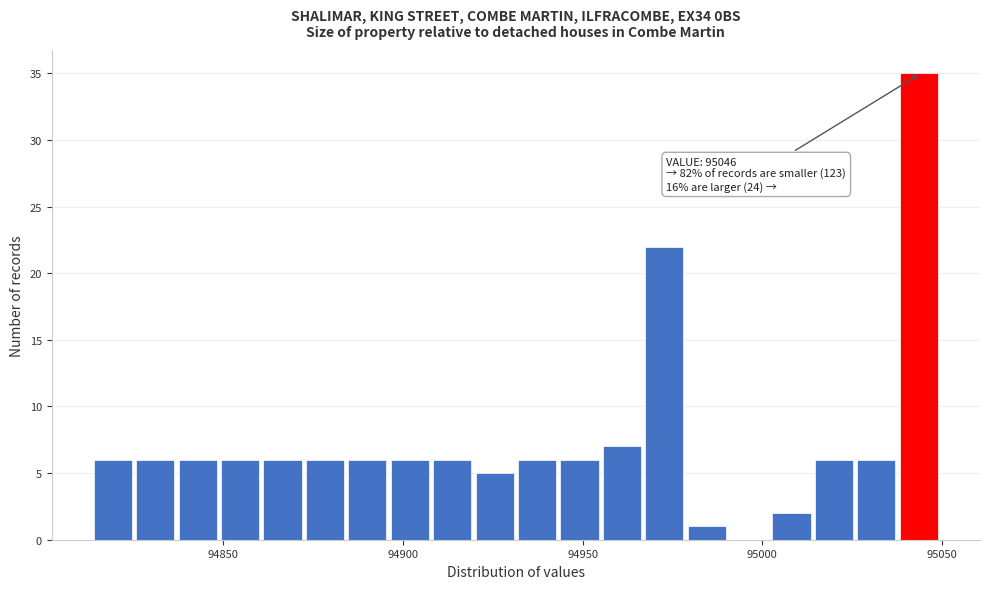

Read against the x-axis, roughly where is the centre of the tallest bar?

95045